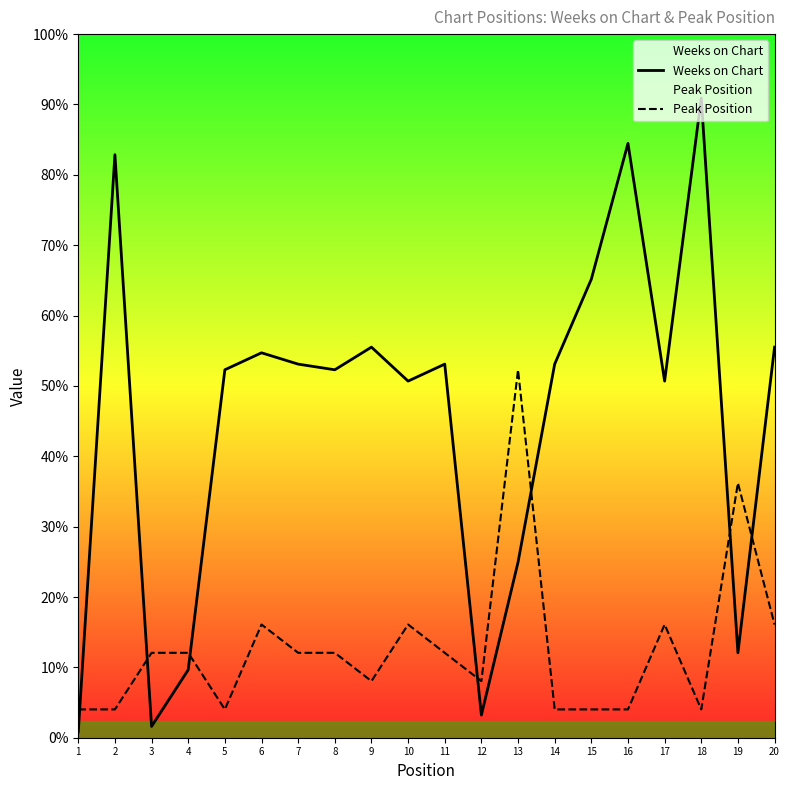

Which label corresponds to the smallest value in the chart?

1